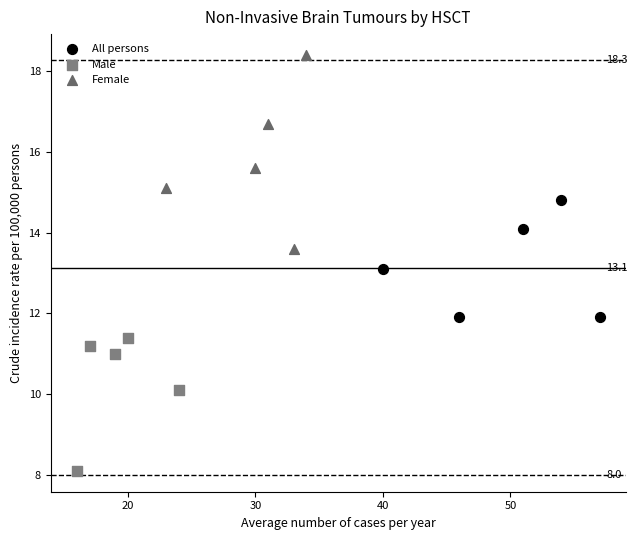

Which series contains the highest Y value?

Female